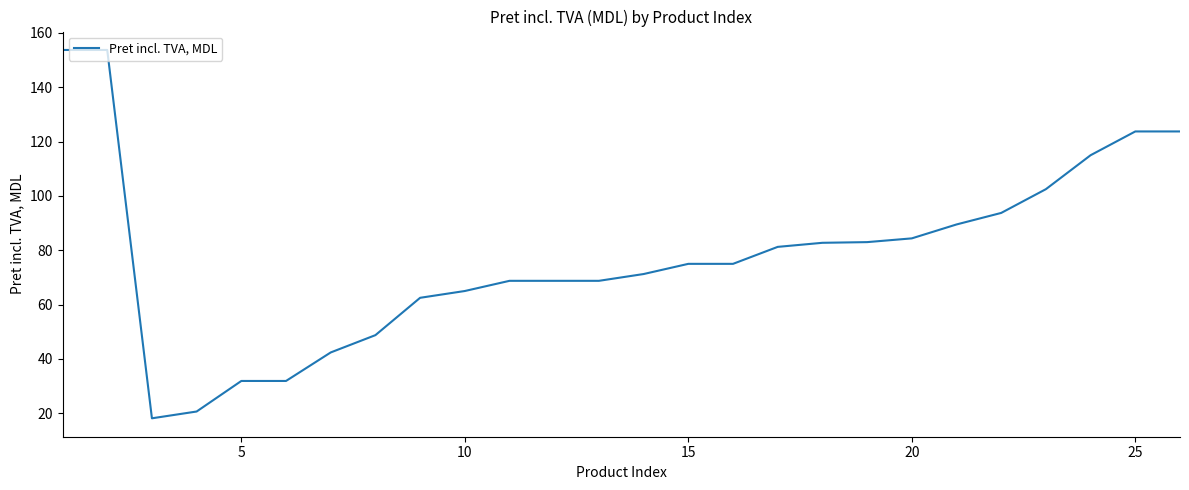

What is the smallest value displayed?

18.1